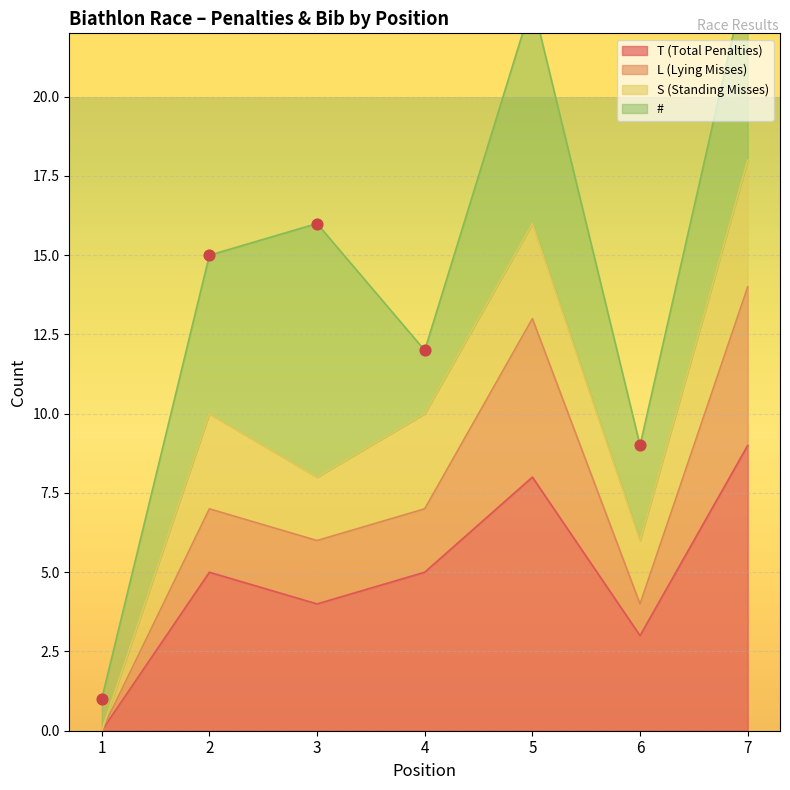

Is it true that T (Total Penalties) equals 11 at 5?

False